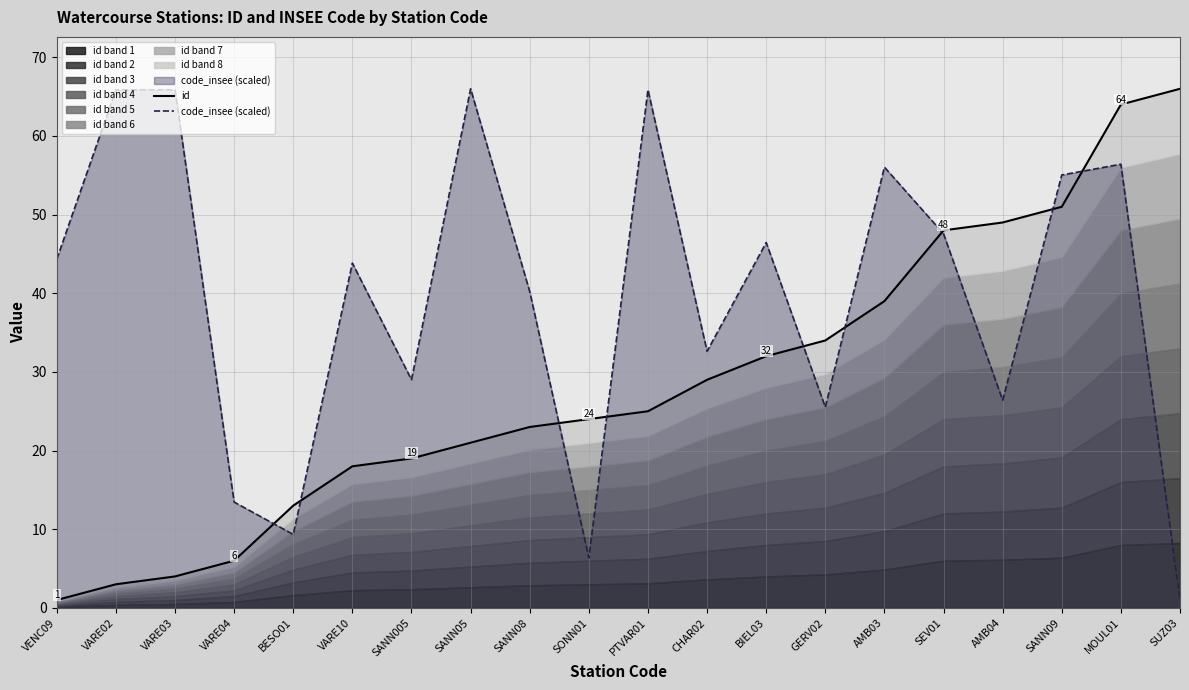

The value of code_insee (scaled) at GERV02 is 36.1. True or false?

False